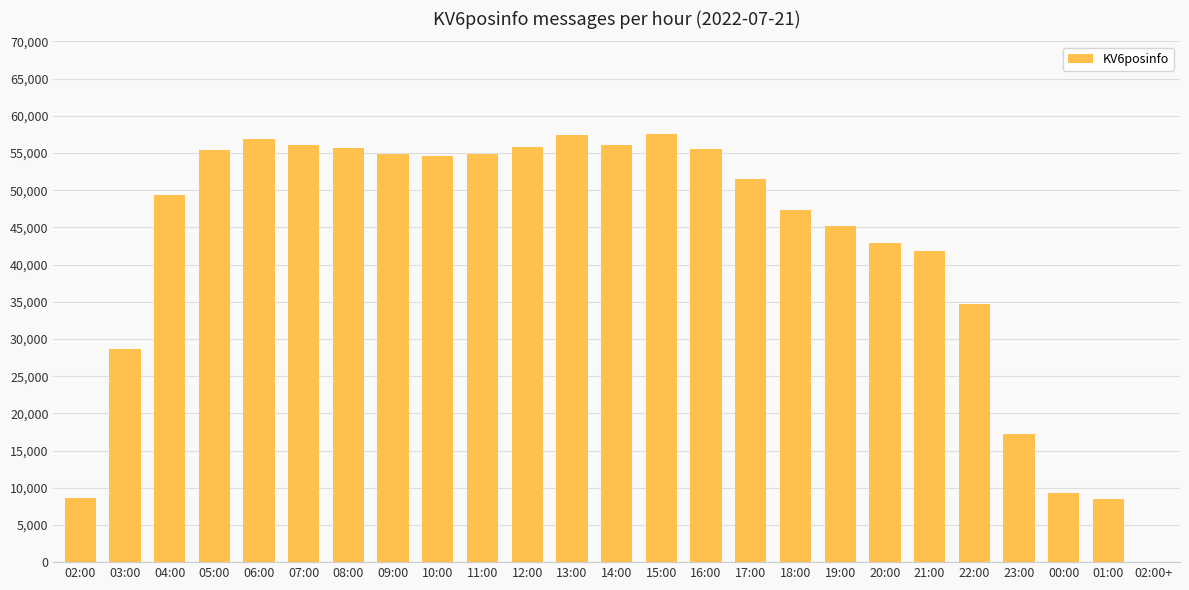

Which has a higher value, 04:00 or 06:00?

06:00